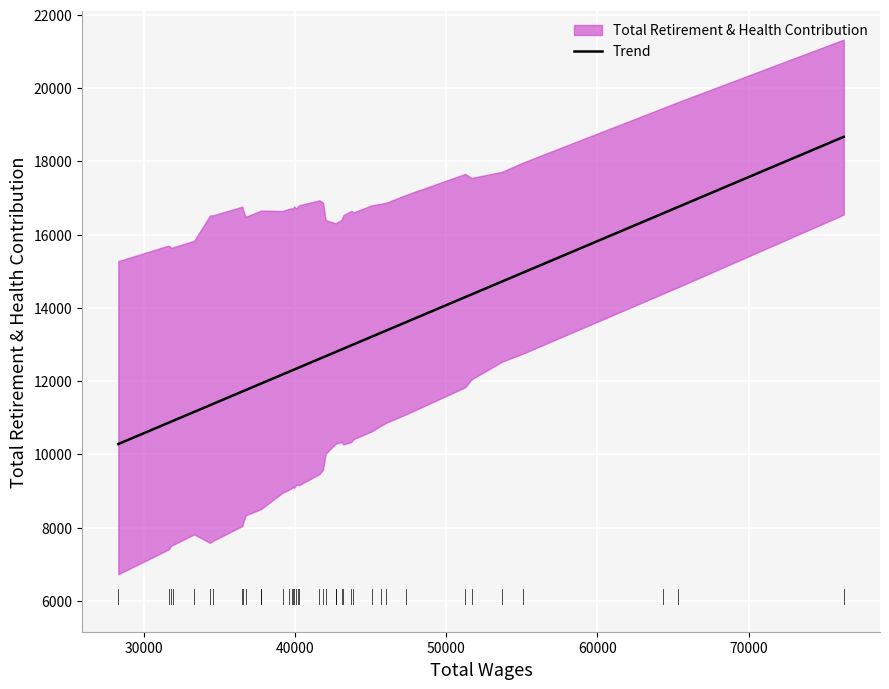

What is the difference between the maximum and second lowest values?

7807.0